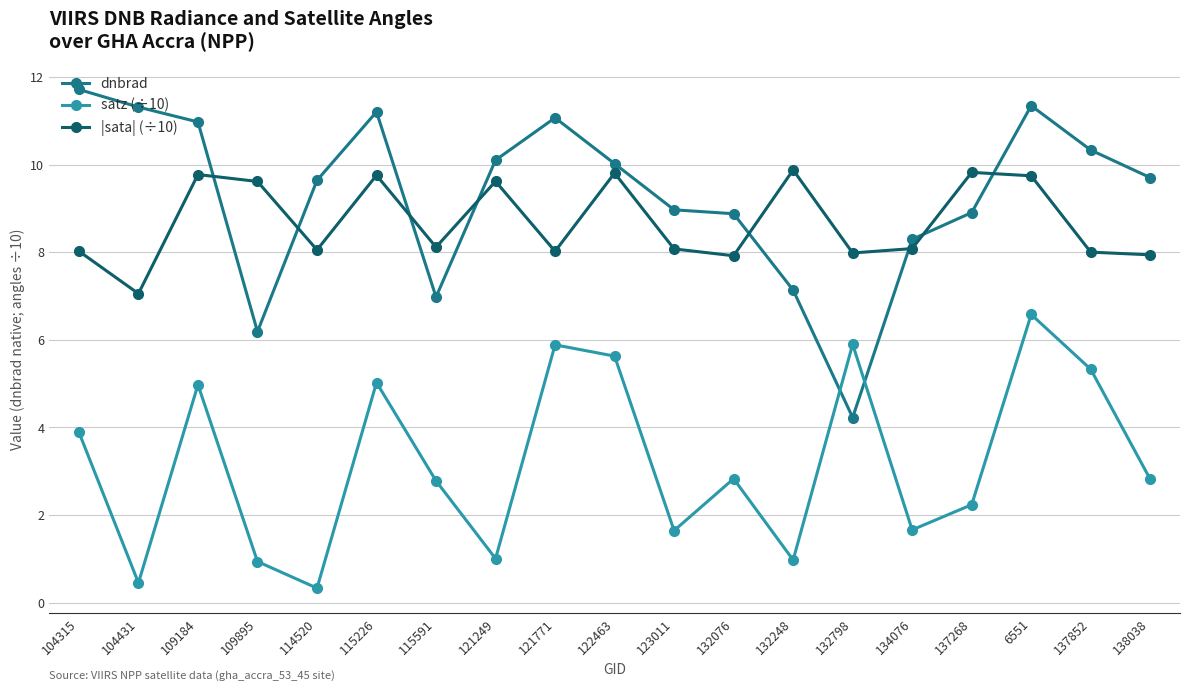

What is the smallest value displayed?

0.3